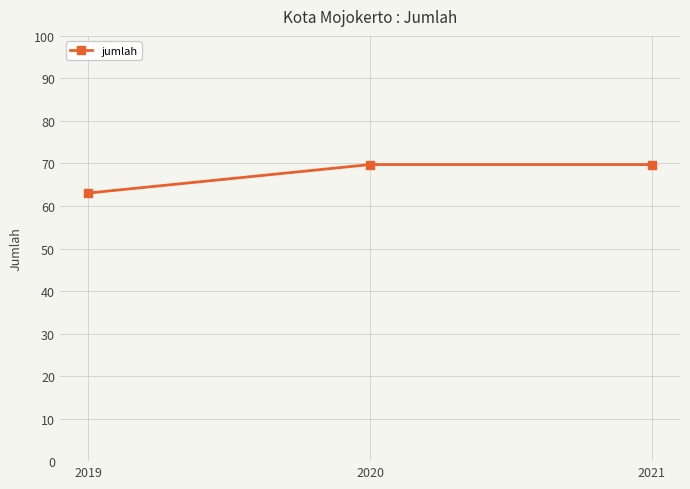

What is the sum of all values?

202.5